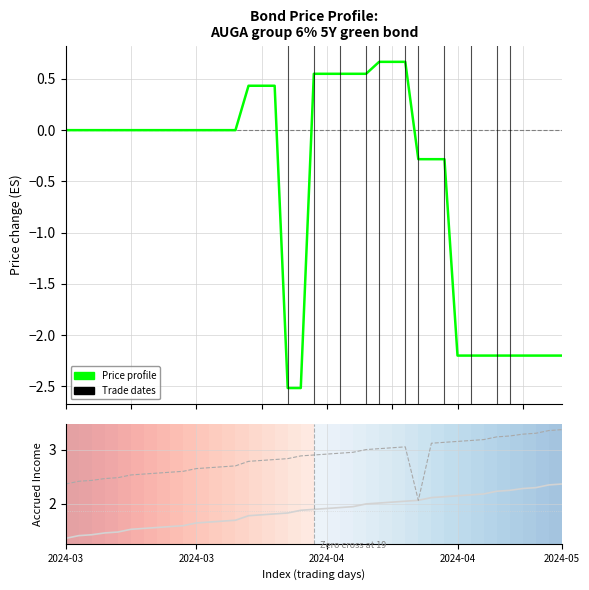

True or false: Uzkrātais ienākums and Pēdējā cena (Δ from start) cross at least once.

False